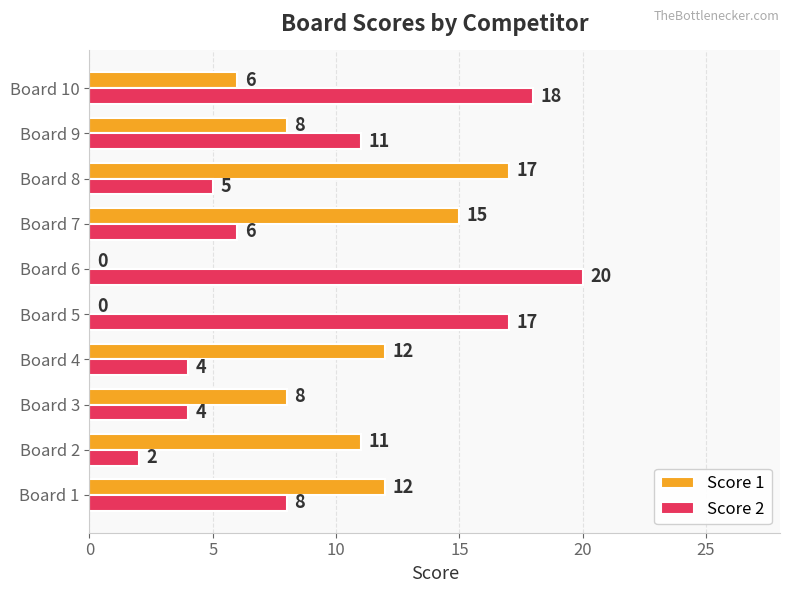

Is it true that Score 2 equals 5 at Board 8?

True